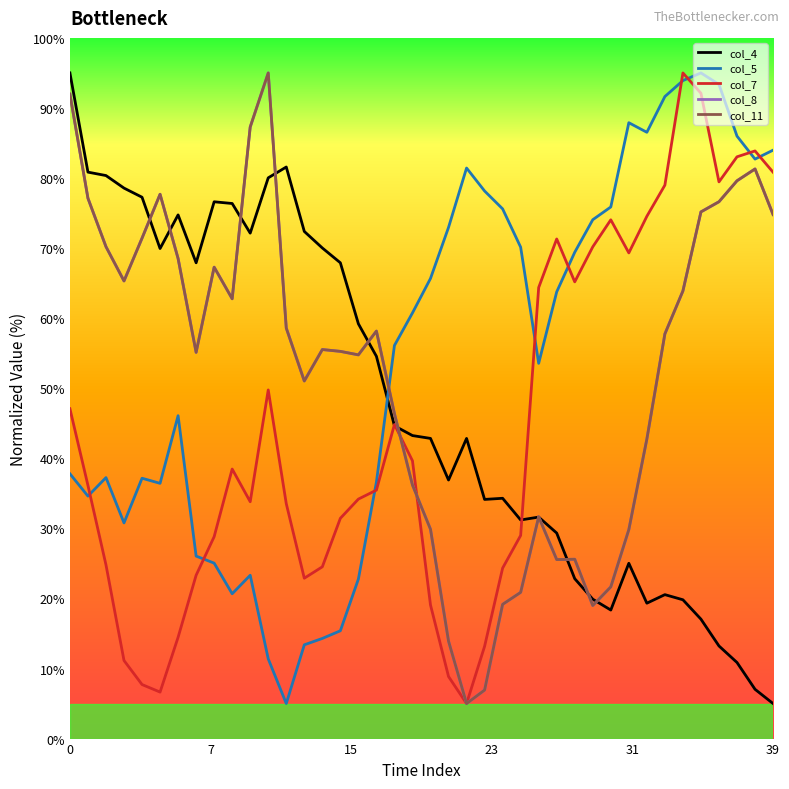

Which series has the largest range (max minus min)?

col_4